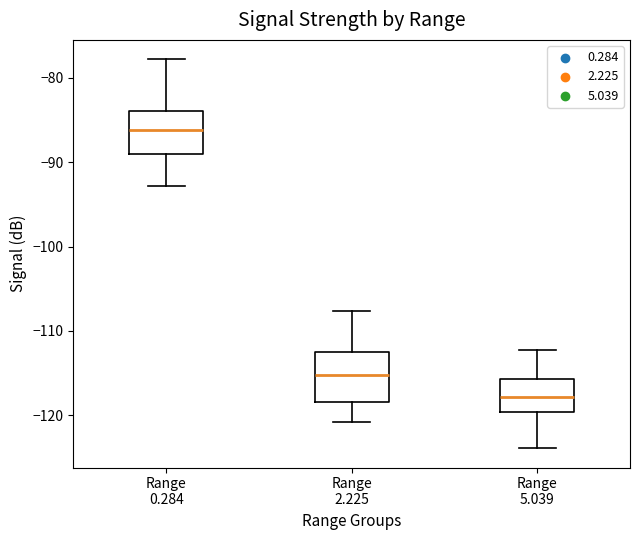

Which box's median line is the highest?

Range 0.284